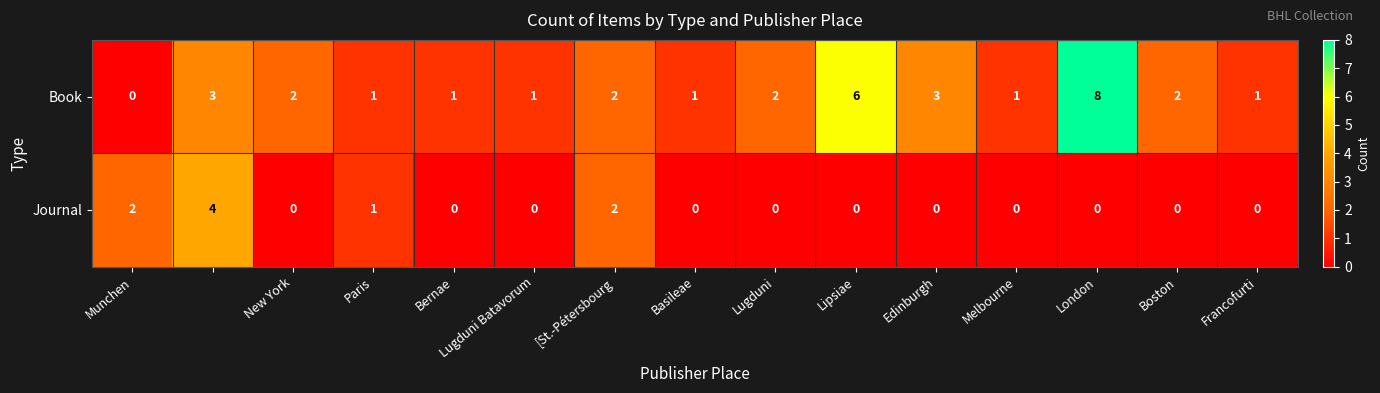

Which series has the widest spread of values?

Book